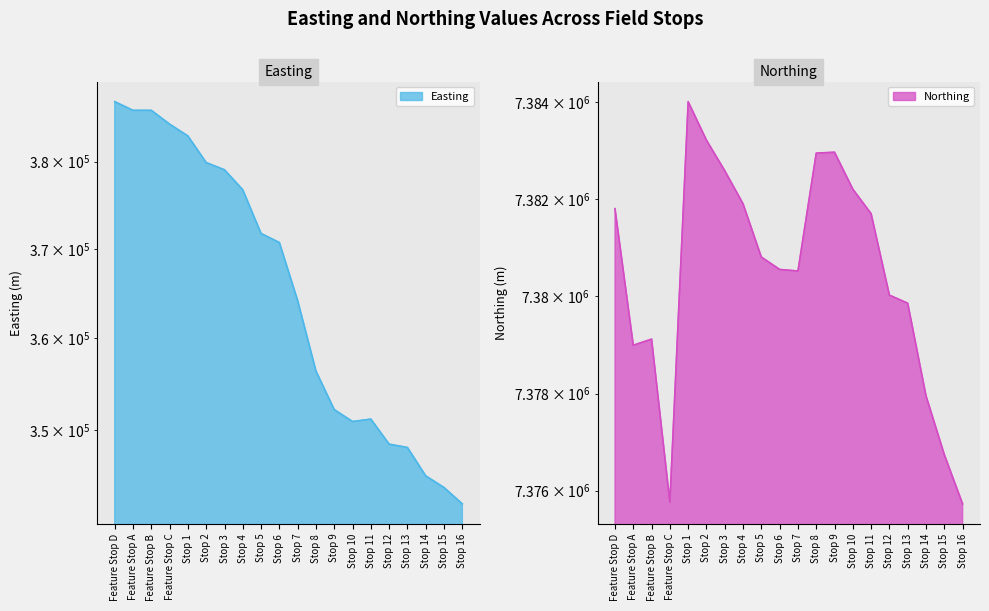

Which series changed the most between Stop 4 and Stop 9?

Easting